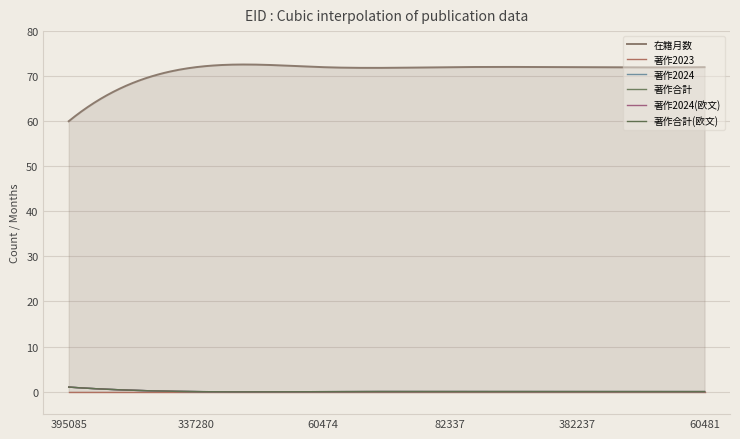

What is the sum of the 在籍月数 values at 382237 and 395085?

132